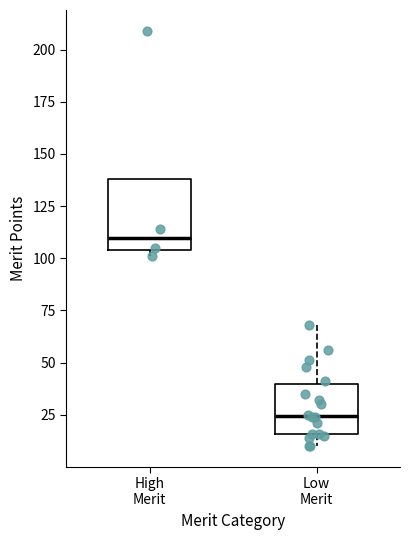

Which box's median line is the highest?

High Merit